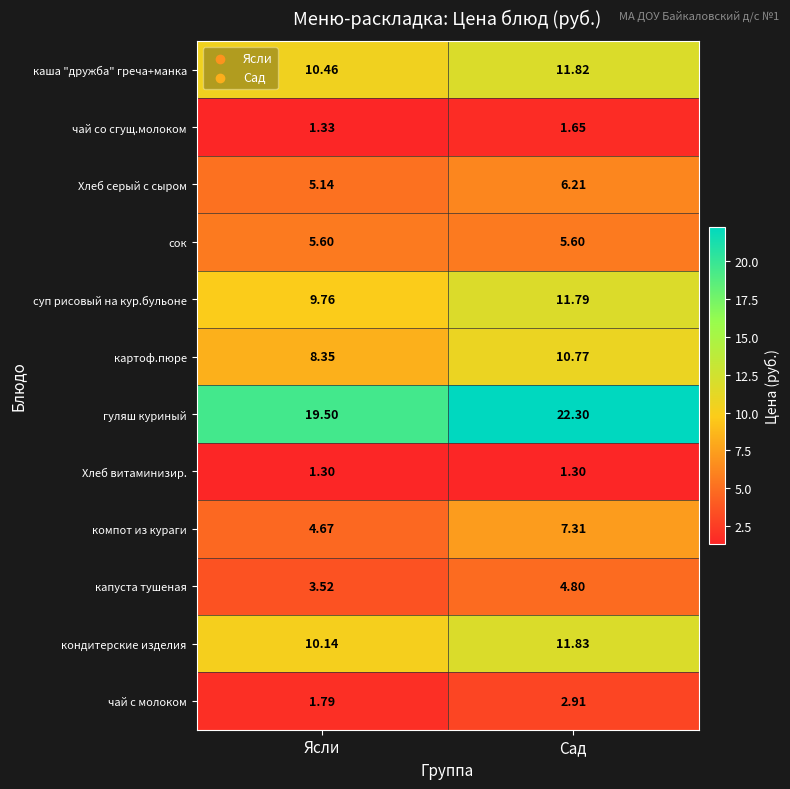

Which series has the widest spread of values?

гуляш куриный